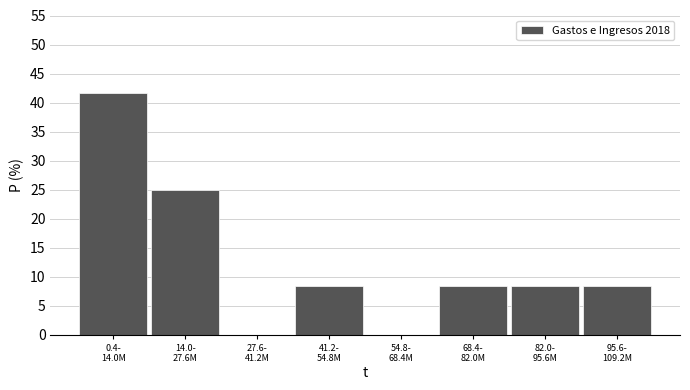

What is the greatest value displayed?

41.7